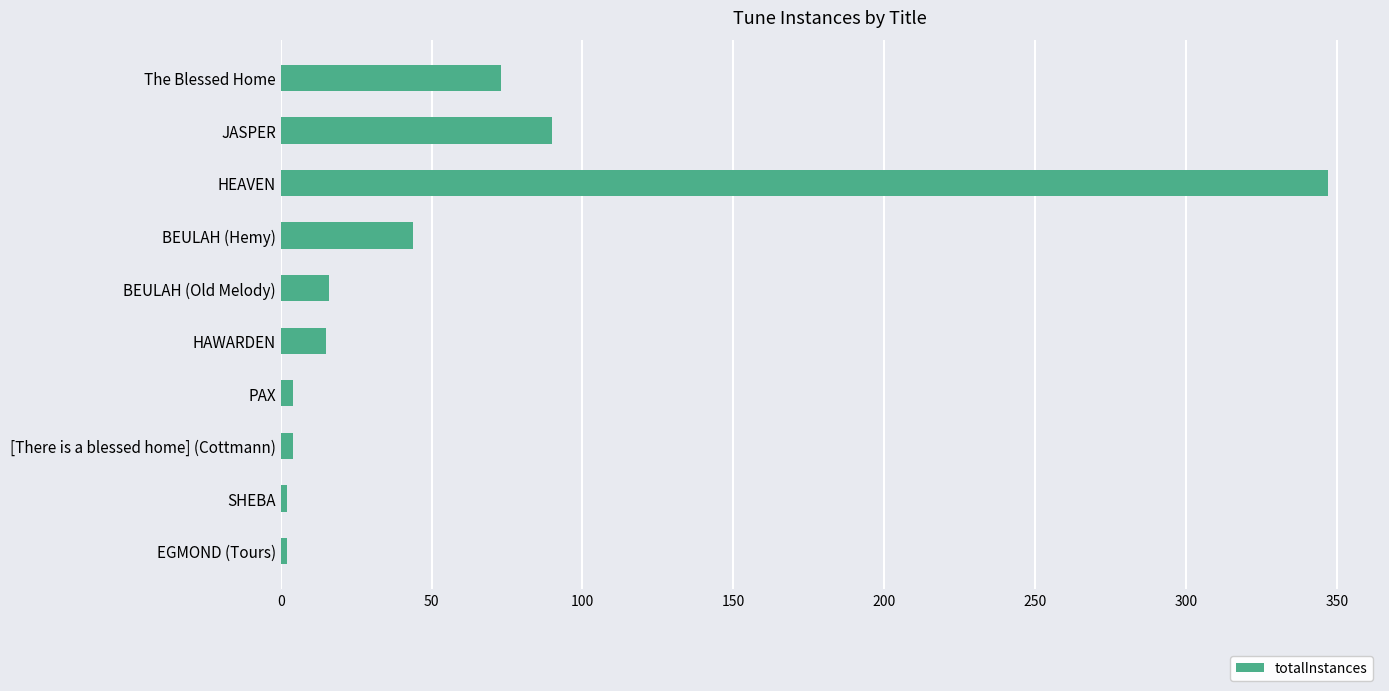

What is the difference between the values at The Blessed Home and HEAVEN?

274